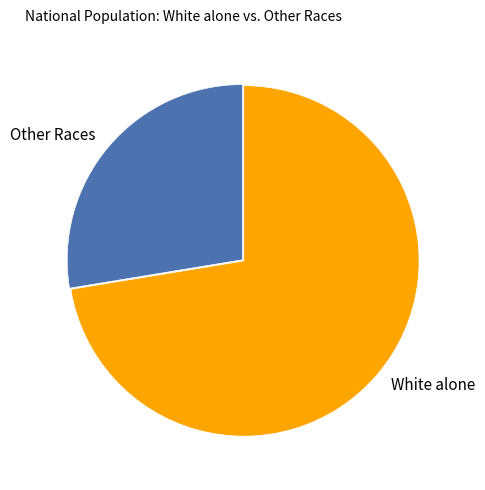

True or false: White alone accounts for 72% of the total.

True